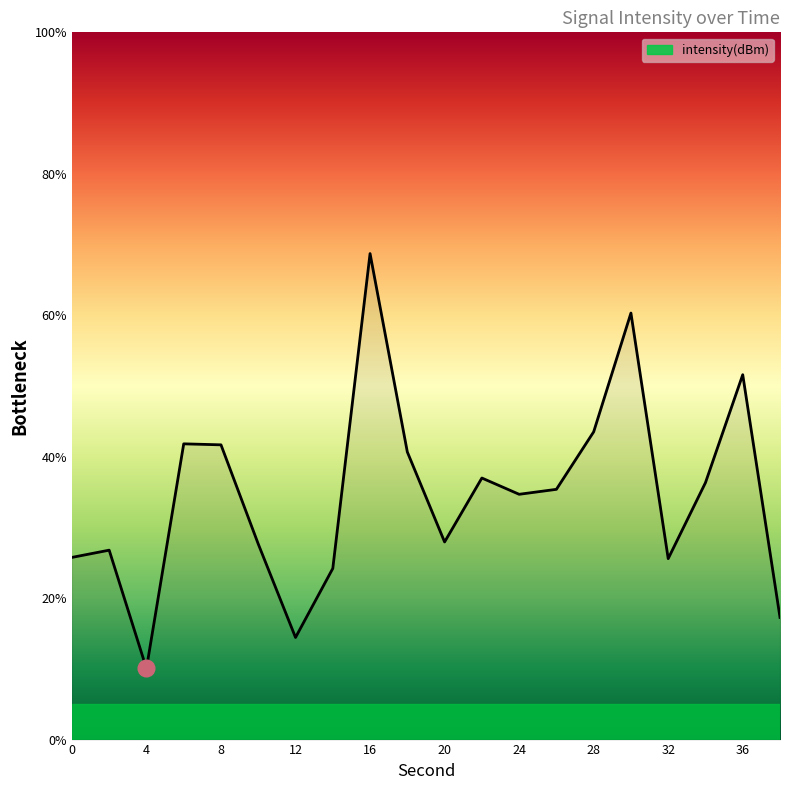

What is the minimum value shown in the chart?

10.1